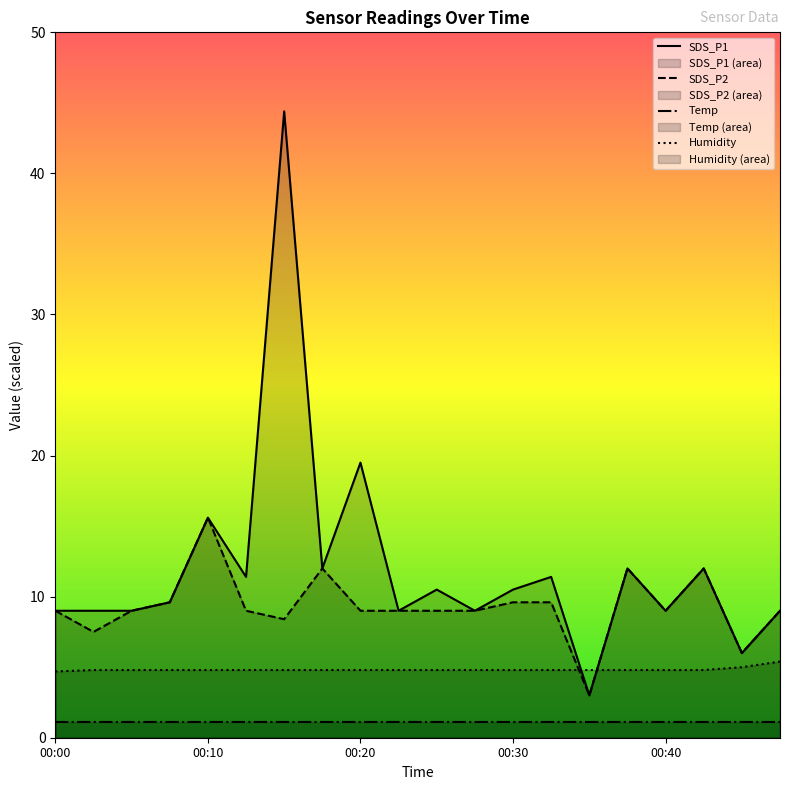

Which category has the lowest value in the Humidity series?

00:00